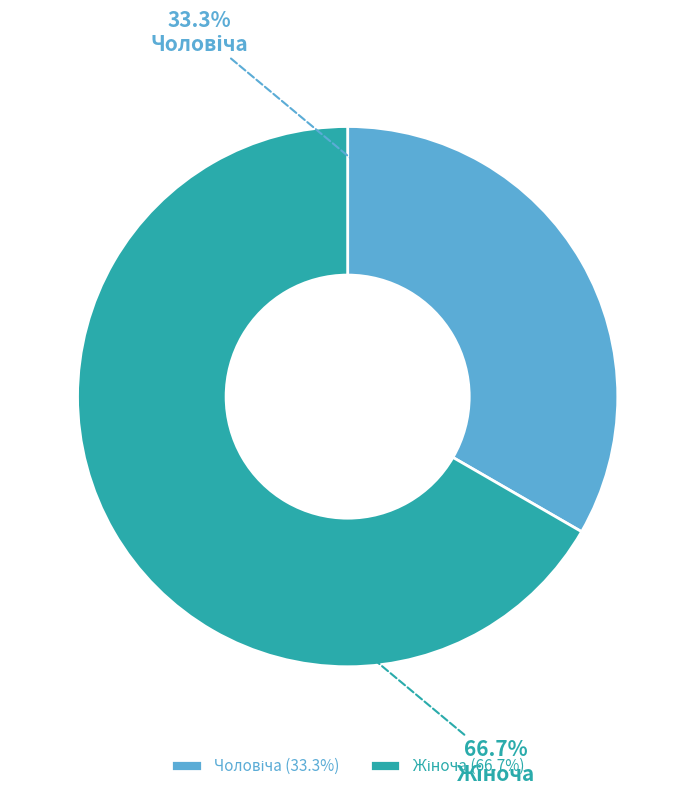

Is there any slice that represents more than half of the pie?

Yes